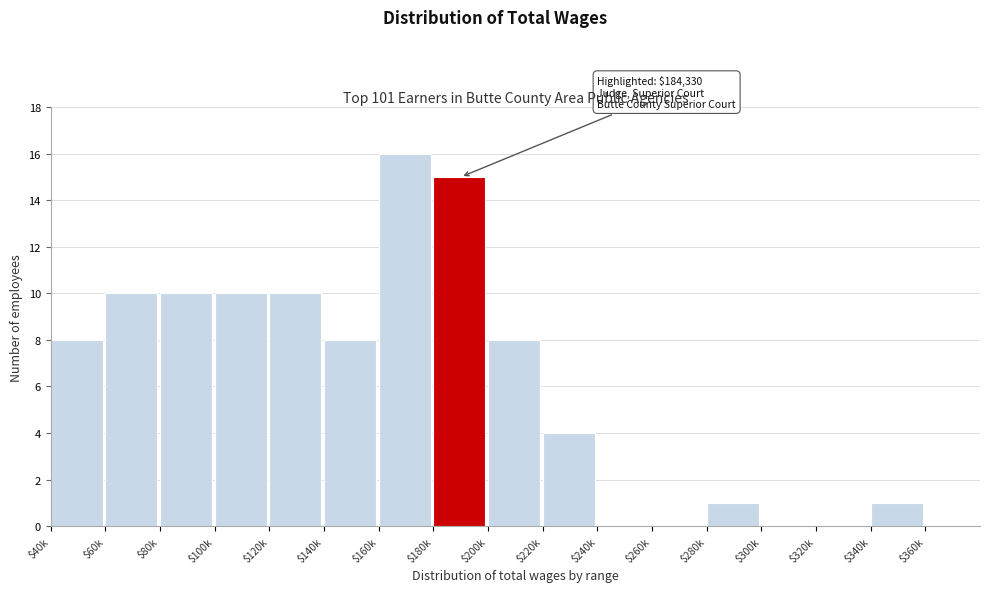

What is the maximum value shown in the chart?

16